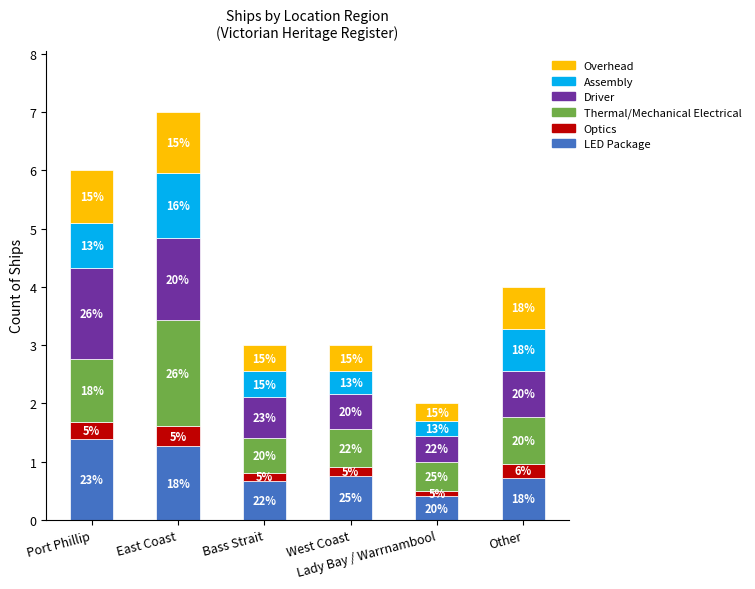

Rank the categories by Driver value from highest to lowest.

Port Phillip, East Coast, Other, Bass Strait, West Coast, Lady Bay / Warrnambool